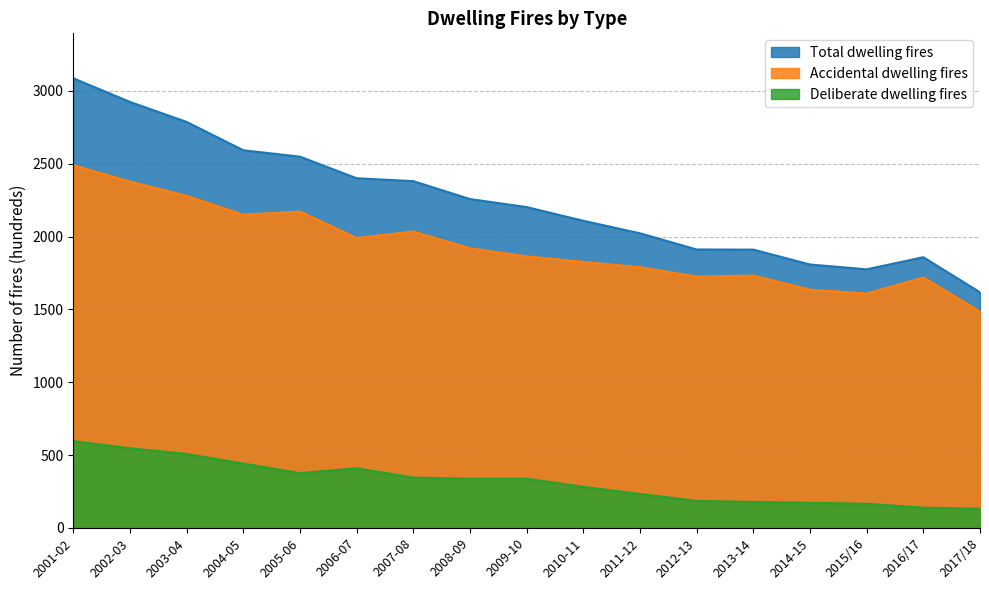

What is the sum of all Total dwelling fires values?

38183.9